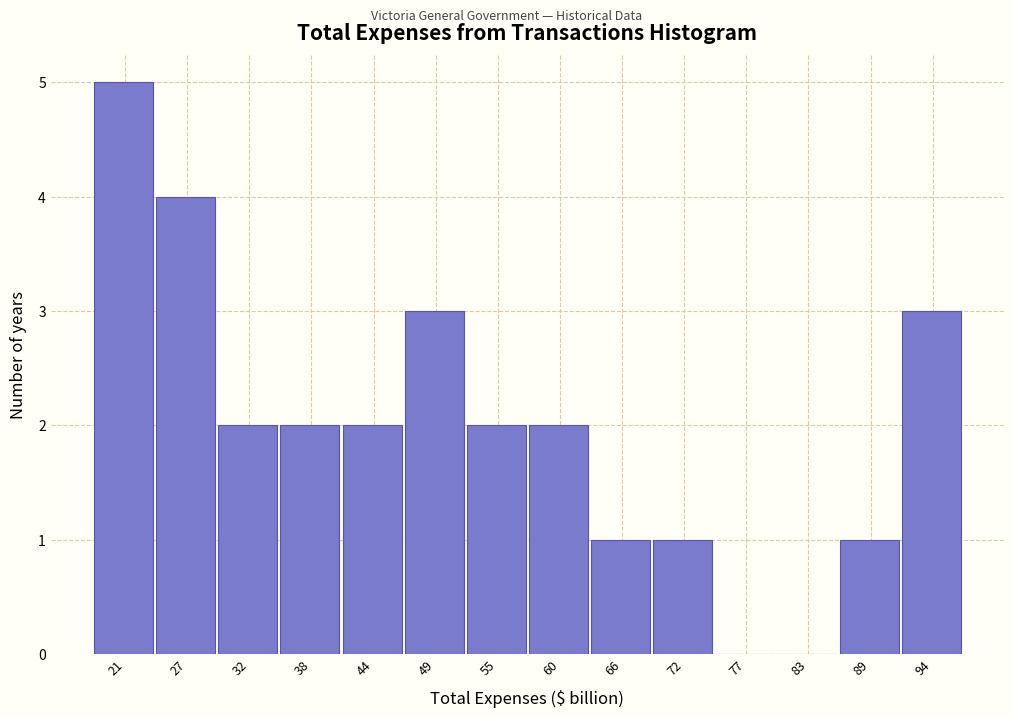

Reading left to right, transcribe this chart: for each bar, give the range it covers on the x-axis and its height. Neither the bar edges nor the heights are printed on the chart, so give them approximately, as read against the axes.

18 to 24: 5
24 to 29: 4
29 to 35: 2
35 to 41: 2
41 to 46: 2
46 to 52: 3
52 to 58: 2
58 to 63: 2
63 to 69: 1
69 to 75: 1
75 to 80: 0
80 to 86: 0
86 to 92: 1
92 to 97: 3